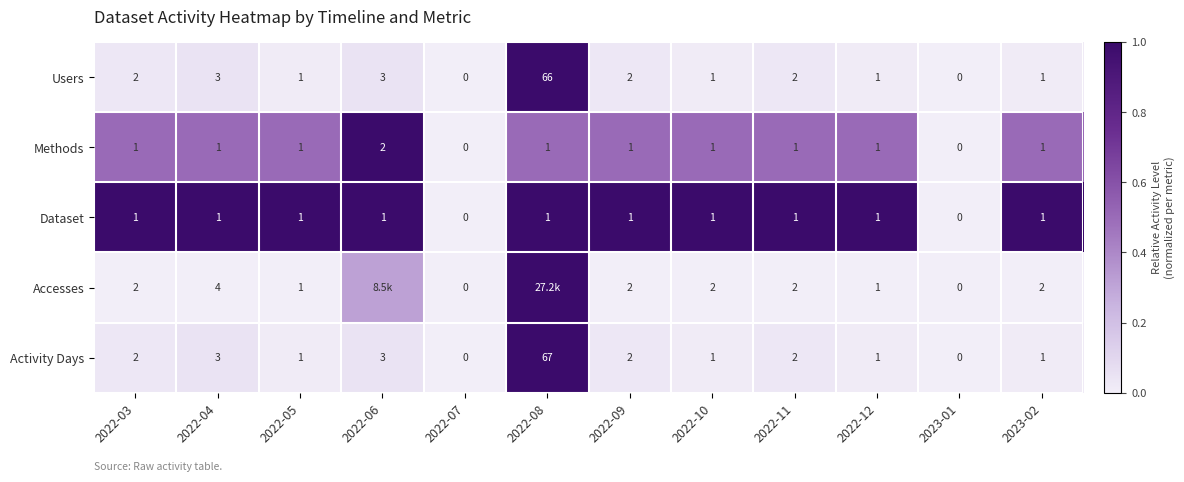

Is the value of Dataset at 2022-10 greater than the value of Users at 2022-11?

No